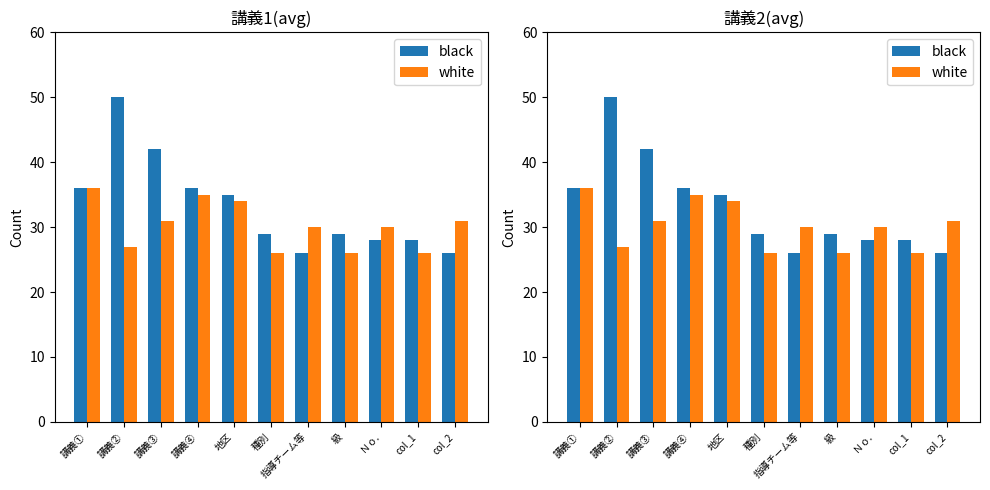

True or false: white has a value of 34 at 地区.

True